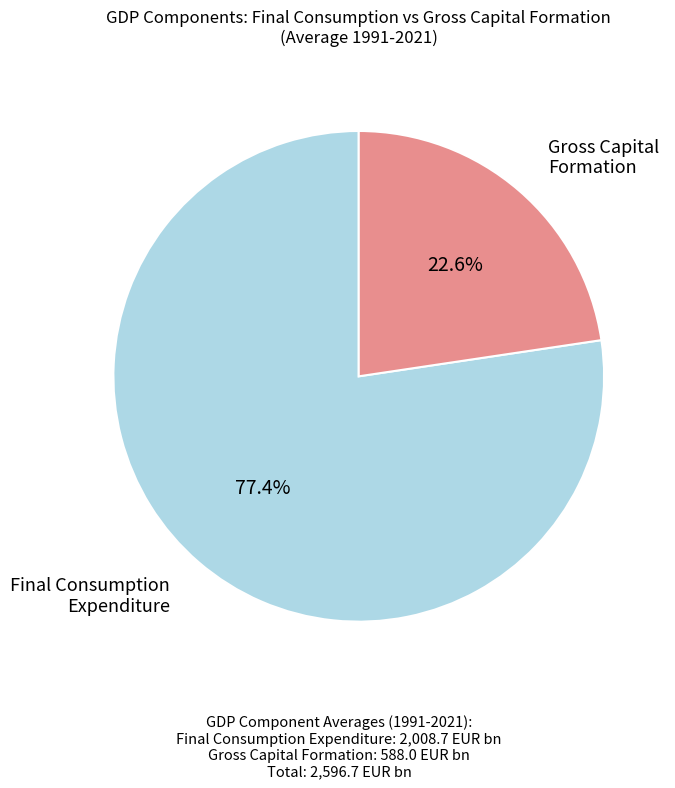

Is there a majority slice in this chart?

Yes